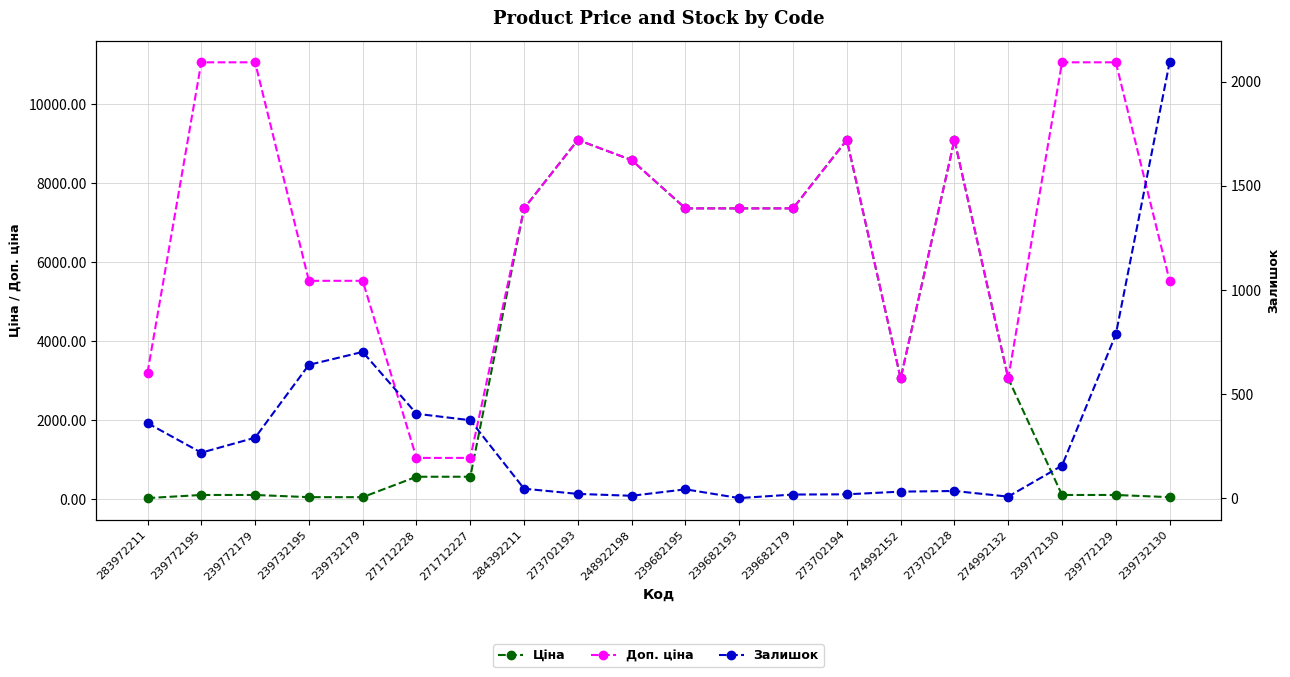

What is the difference between the maximum and minimum values in the Доп. ціна series?

10007.0